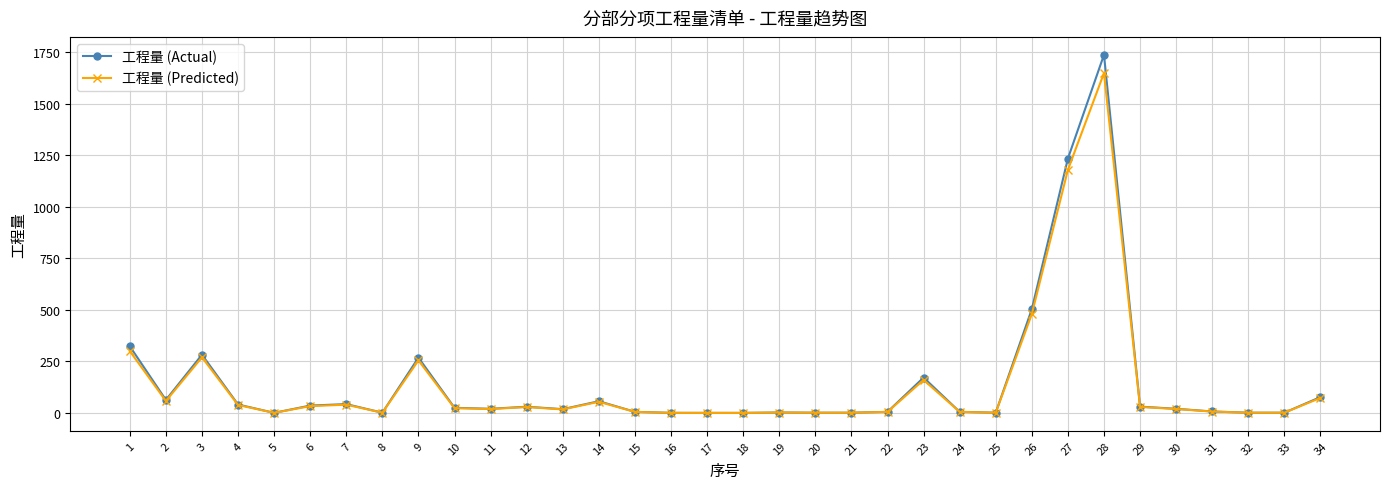

The value of 工程量 (Predicted) at 18 is 0.0. True or false?

True